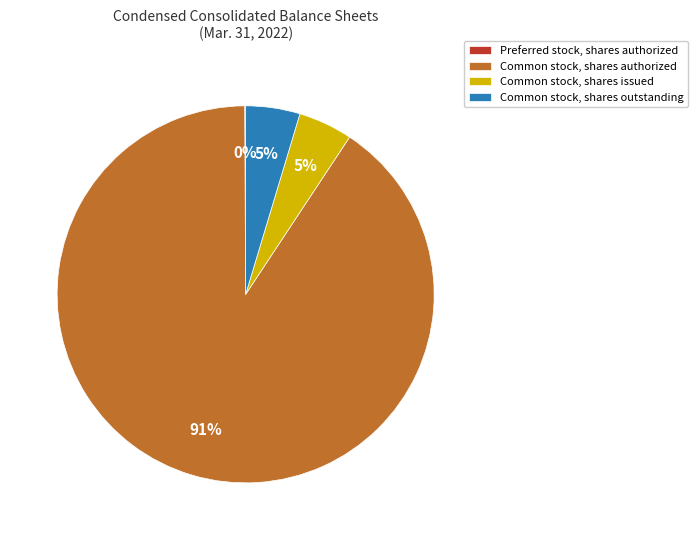

To the nearest percent, what is the average slice percentage?

25%